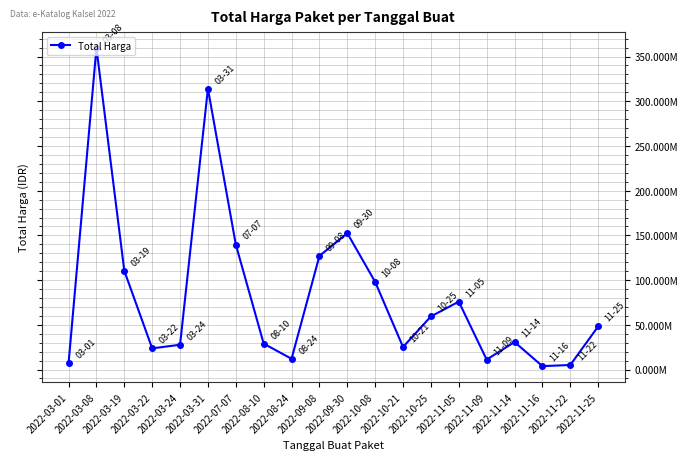

How many points are lower than both their immediate neighbors (excluding endpoints)?

5